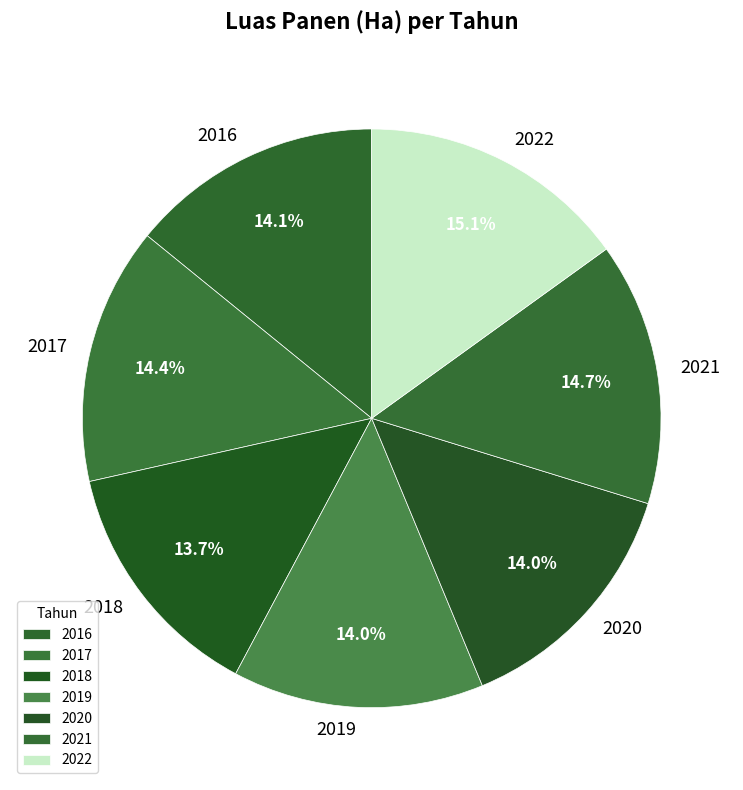

To the nearest percent, what is the difference between the largest and smallest slice percentages?

1%